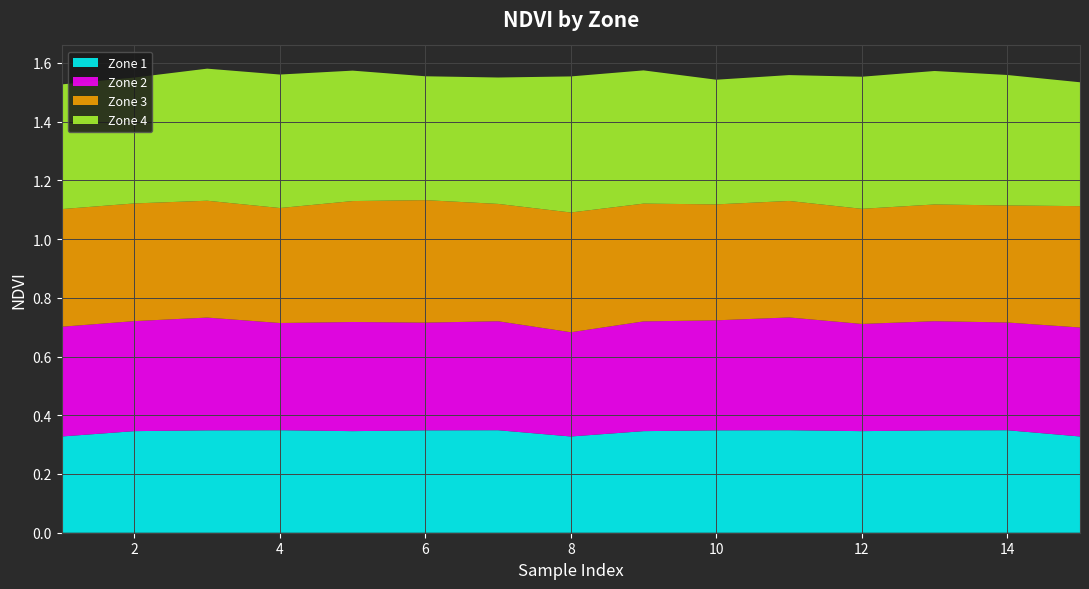

Reading left to right, transcribe all the data shown in this chart.

Zone 1: 0.3	0.3	0.3	0.3	0.3	0.3	0.3	0.3	0.3	0.3	0.3	0.3	0.3	0.3	0.3
Zone 2: 0.4	0.4	0.4	0.4	0.4	0.4	0.4	0.4	0.4	0.4	0.4	0.4	0.4	0.4	0.4
Zone 3: 0.4	0.4	0.4	0.4	0.4	0.4	0.4	0.4	0.4	0.4	0.4	0.4	0.4	0.4	0.4
Zone 4: 0.4	0.4	0.4	0.5	0.4	0.4	0.4	0.5	0.5	0.4	0.4	0.4	0.5	0.4	0.4